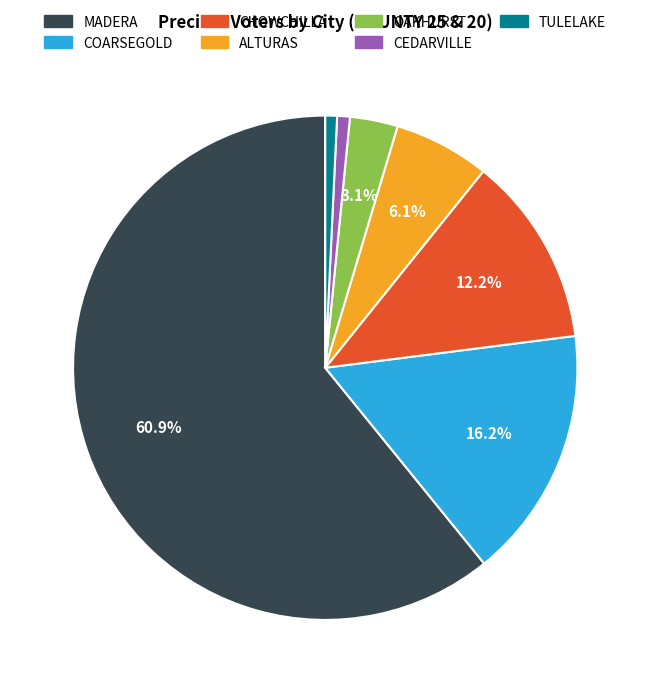

Does any single category account for the majority?

Yes